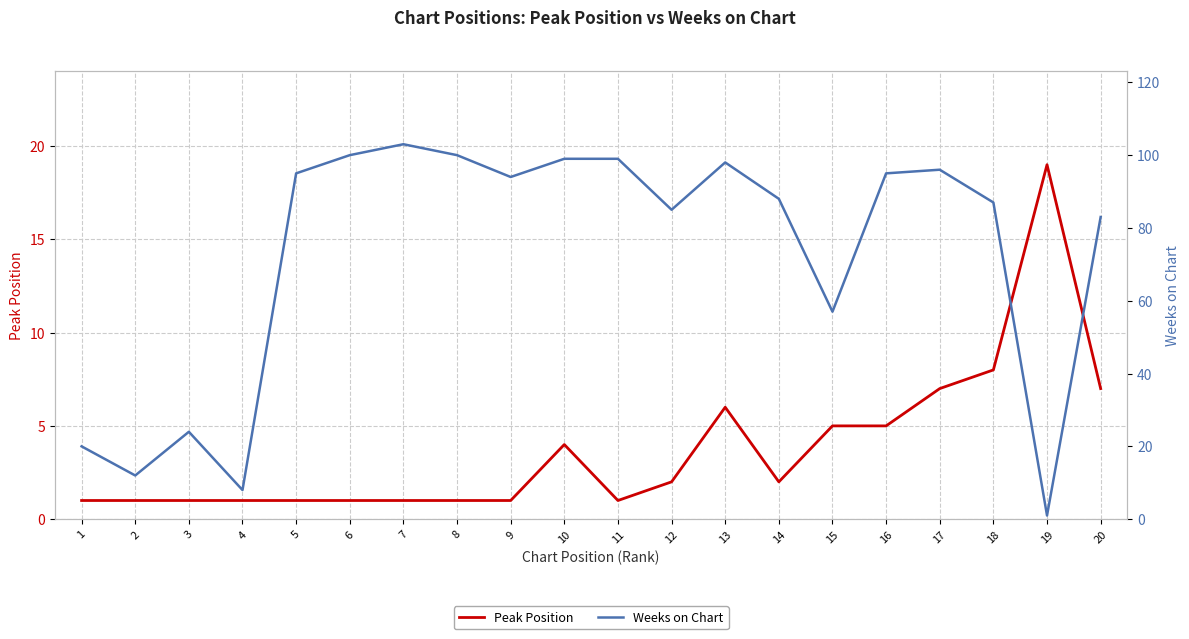

Is the value of Weeks on Chart at 3 greater than the value of Peak Position at 16?

Yes